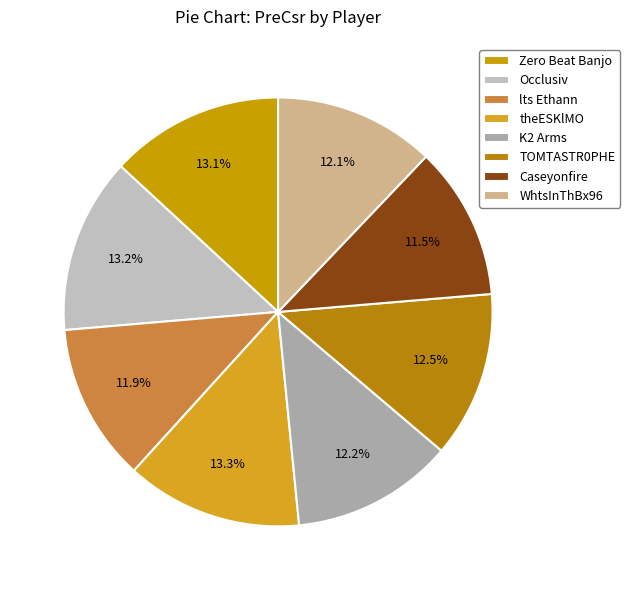

How many segments does this pie chart have?

8